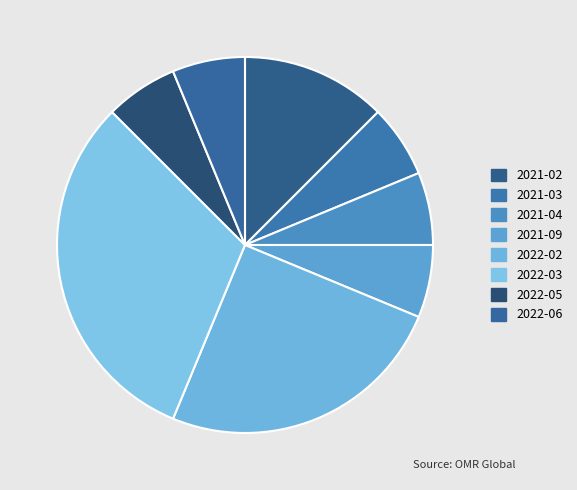

The 2021-09 slice represents 6% of the pie. True or false?

True